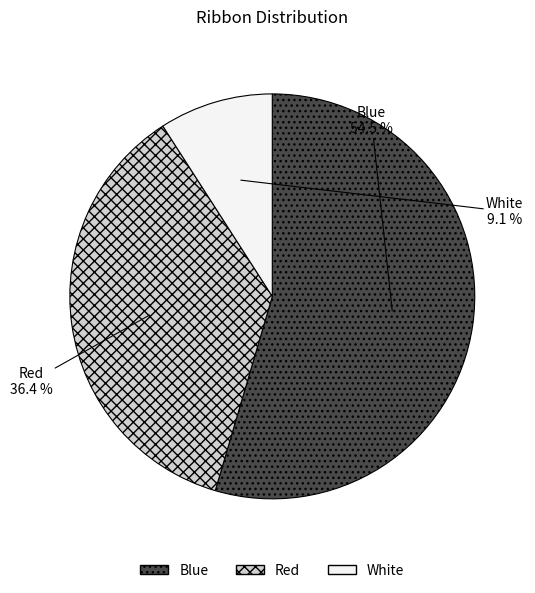

To the nearest percent, what percentage of the pie is White?

9%